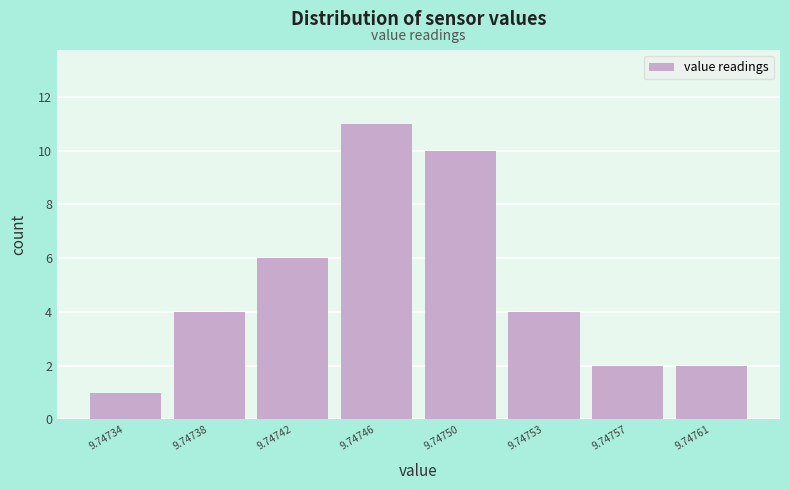

Reading left to right, what are all the values shown in this chart?

9.74734=1	9.74738=4	9.74742=6	9.74746=11	9.74750=10	9.74753=4	9.74757=2	9.74761=2